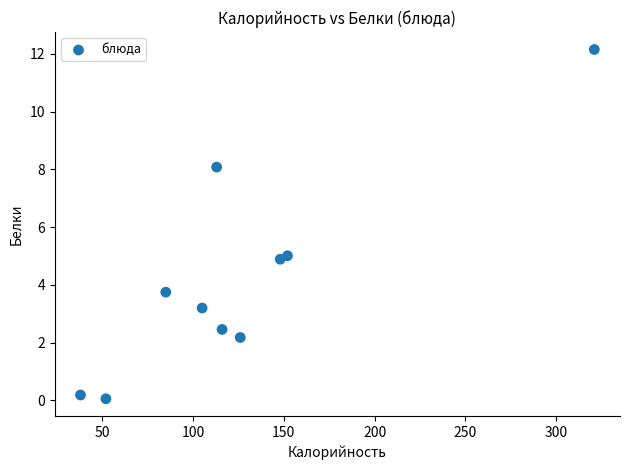

What is the range of X values (max minus min)?

283.0